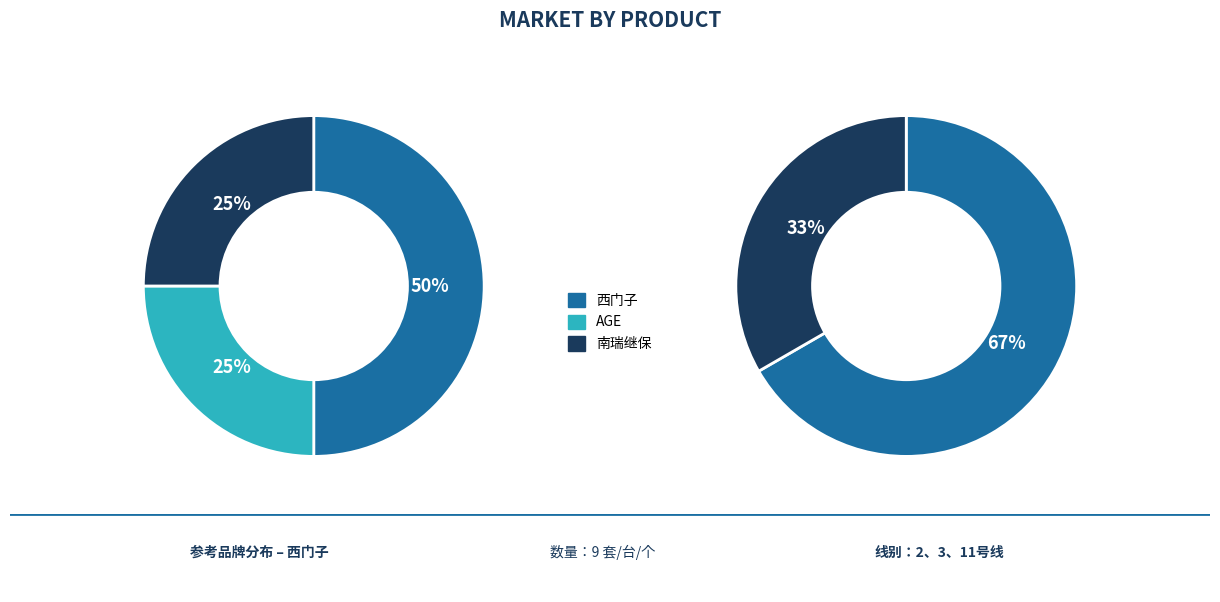

Is it true that AGE is 10% of the pie?

False